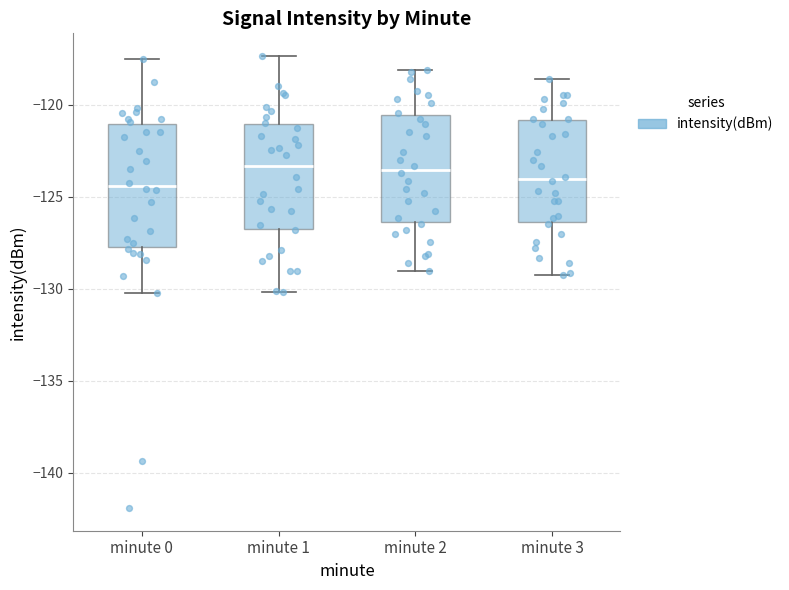

Reading left to right, transcribe this box plot: for each box, give where its median line is, the range the box spans, and where its two whiskers end, as read against the y-axis. The values are not printed on the chart, so give them approximately, as read against the axis.

minute 0: median -124.5, box -127.5 to -121.0, whiskers -130.0 to -117.5
minute 1: median -123.5, box -126.5 to -121.0, whiskers -130.0 to -117.5
minute 2: median -123.5, box -126.5 to -120.5, whiskers -129.0 to -118.0
minute 3: median -124.0, box -126.5 to -121.0, whiskers -129.0 to -118.5